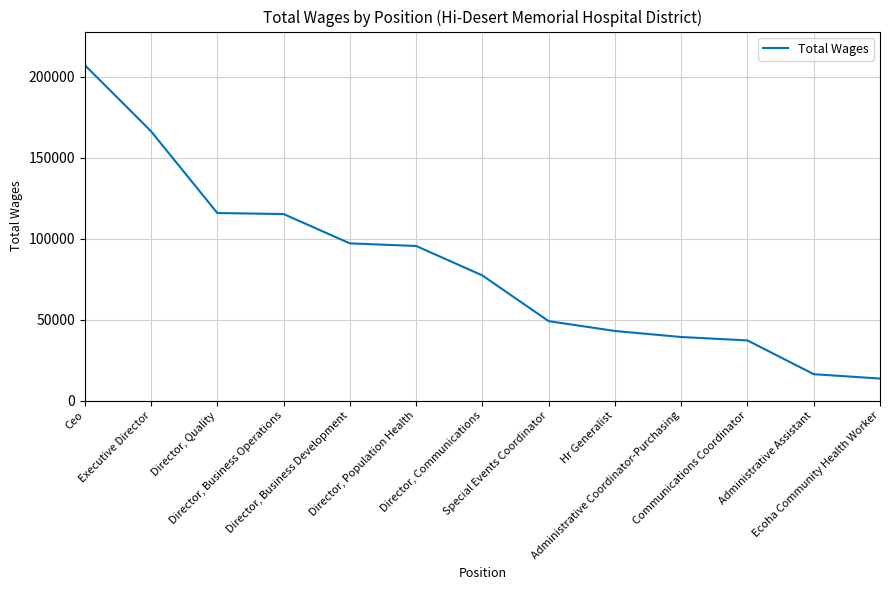

Rank the categories by value from lowest to highest.

Ecoha Community Health Worker, Administrative Assistant, Communications Coordinator, Administrative Coordinator-Purchasing, Hr Generalist, Special Events Coordinator, Director, Communications, Director, Population Health, Director, Business Development, Director, Business Operations, Director, Quality, Executive Director, Ceo